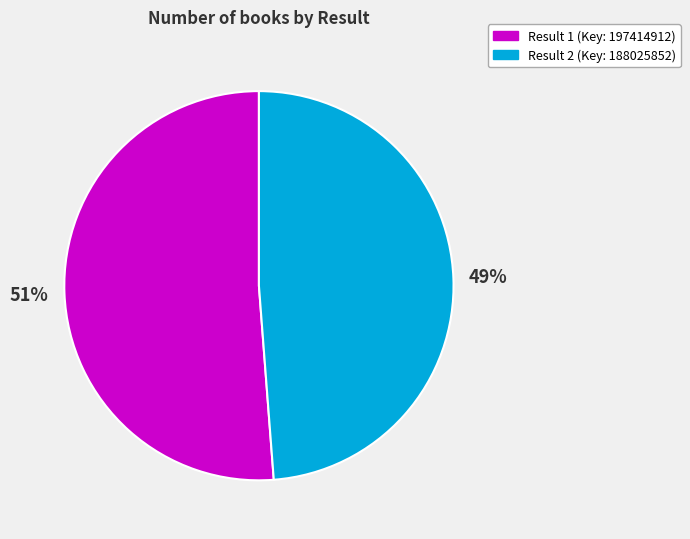

Is there any slice that represents more than half of the pie?

Yes